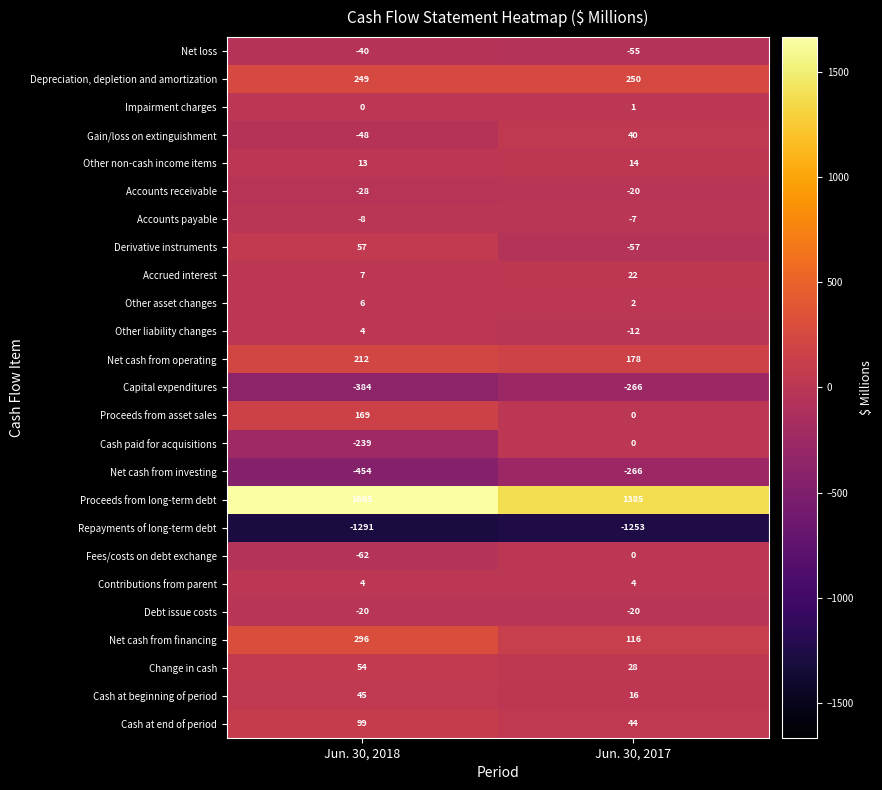

Which series changed the most between Jun. 30, 2018 and Jun. 30, 2017?

Proceeds from long-term debt